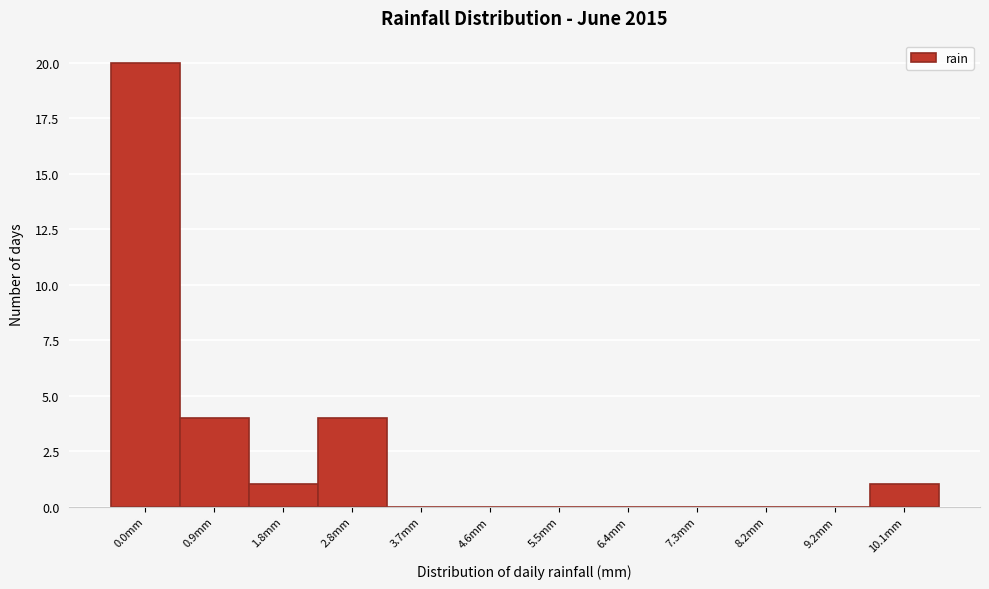

Reading left to right, transcribe all the data shown in this chart.

0.0mm=20	0.9mm=4	1.8mm=1	2.8mm=4	3.7mm=0	4.6mm=0	5.5mm=0	6.4mm=0	7.3mm=0	8.2mm=0	9.2mm=0	10.1mm=1